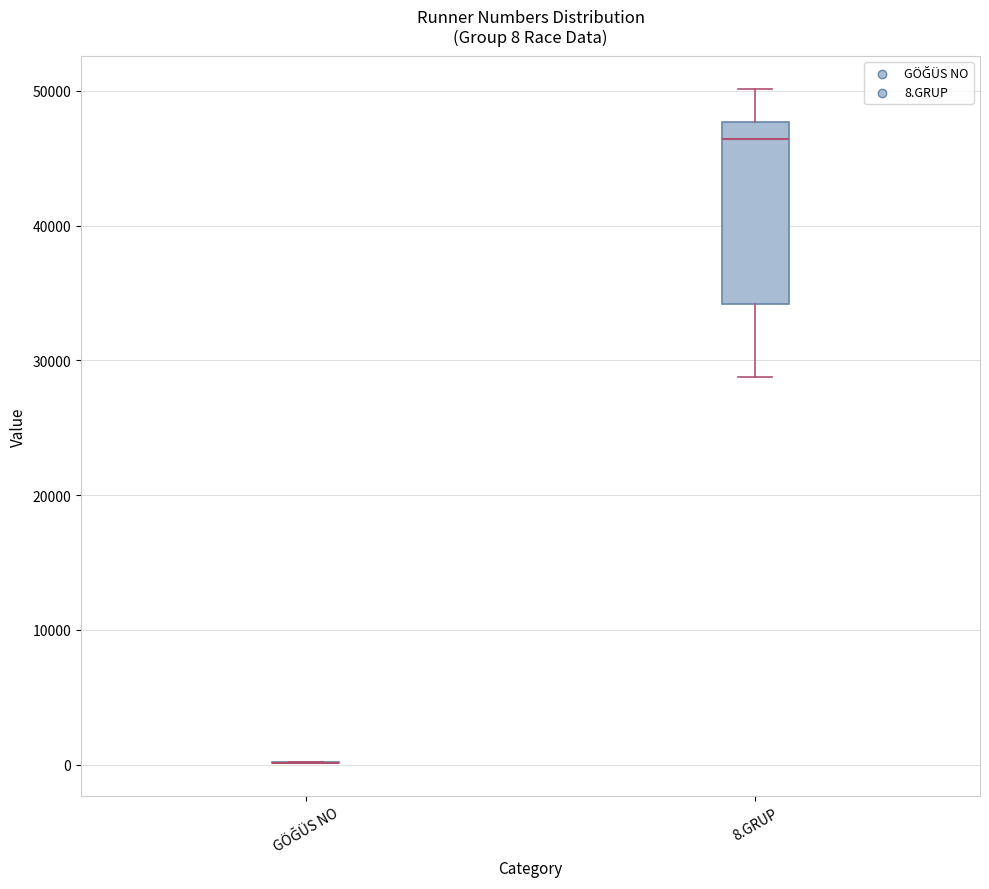

Comparing the boxes themselves (not the whiskers), which one is the tallest?

8.GRUP